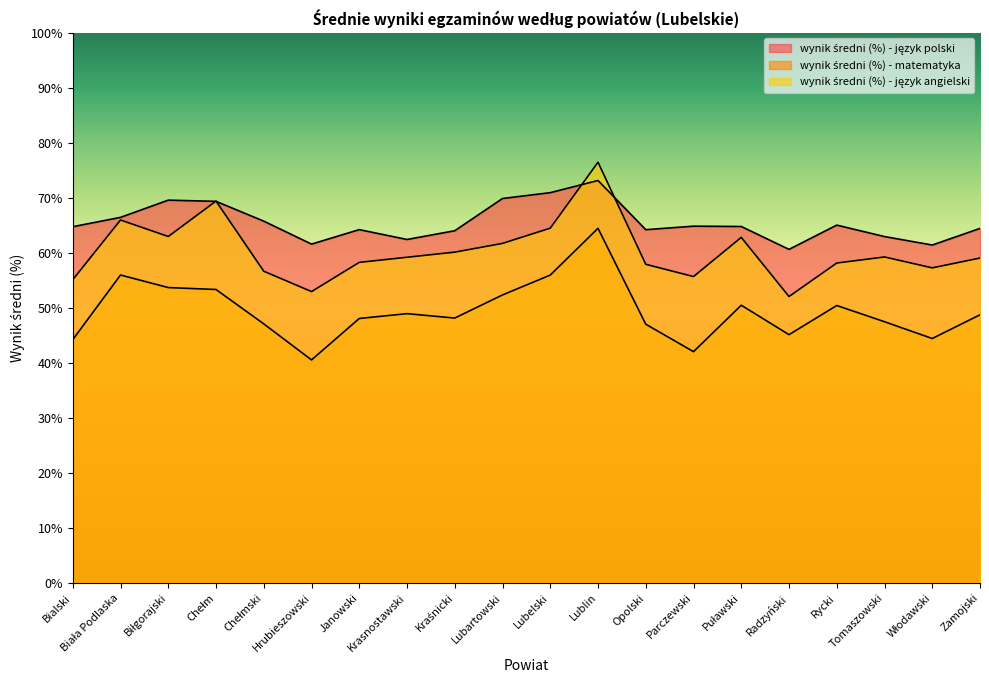

What is the label of the 12th point from the right?

Kraśnicki